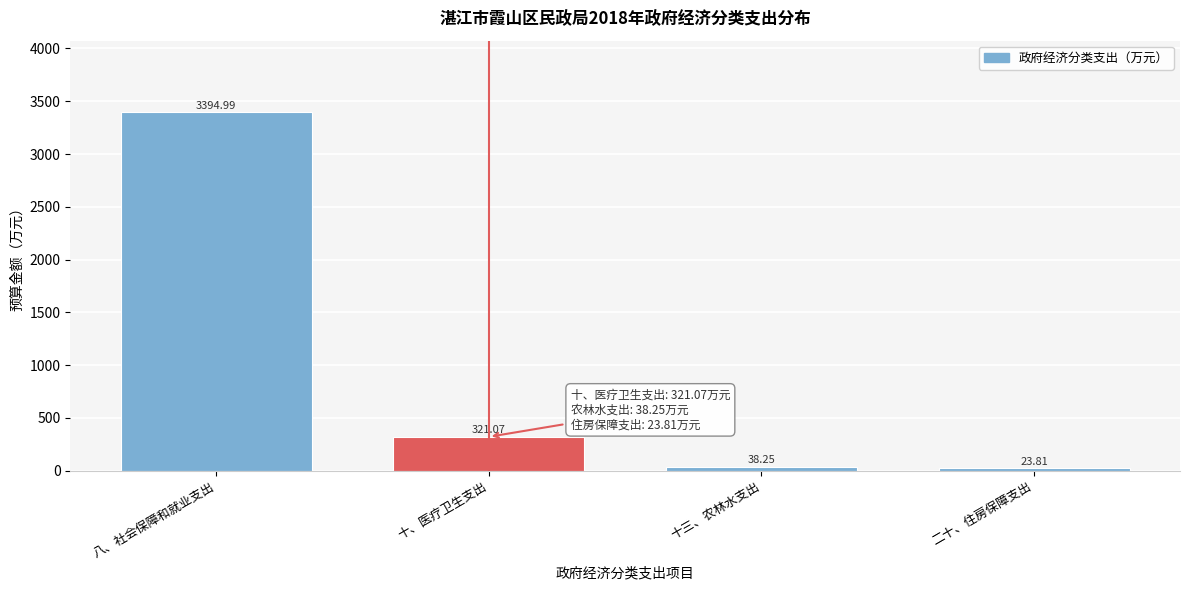

Which label corresponds to the largest value in the chart?

八、社会保障和就业支出